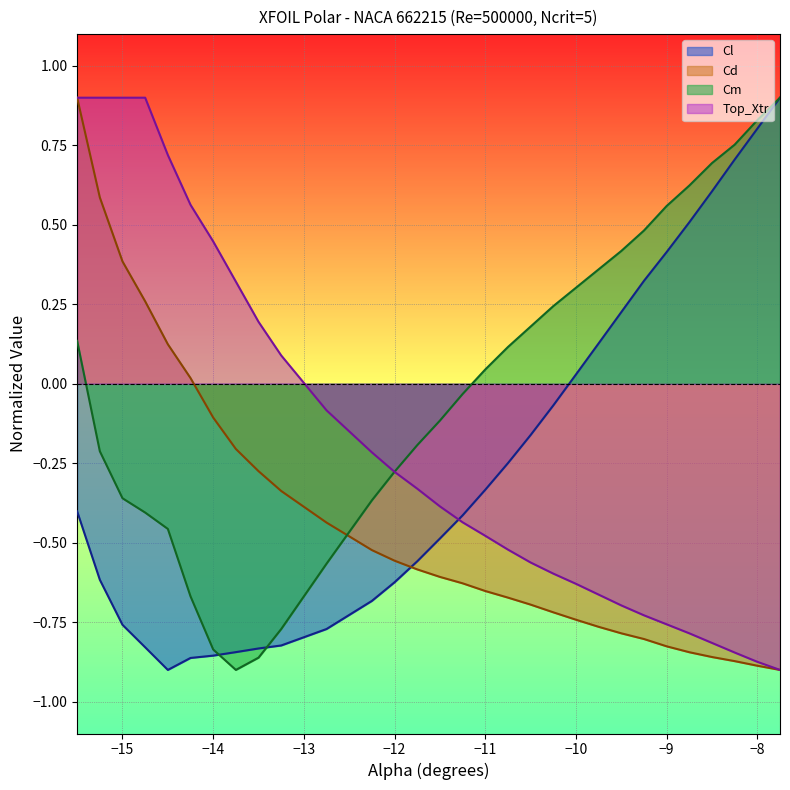

Which series has the largest total across all categories?

Cm